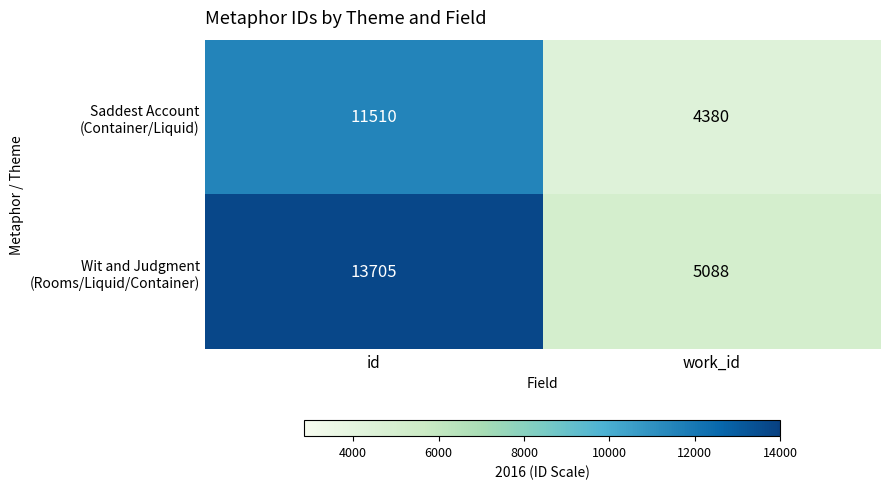

The value of Saddest Account (Container/Liquid) at id is 4238. True or false?

False